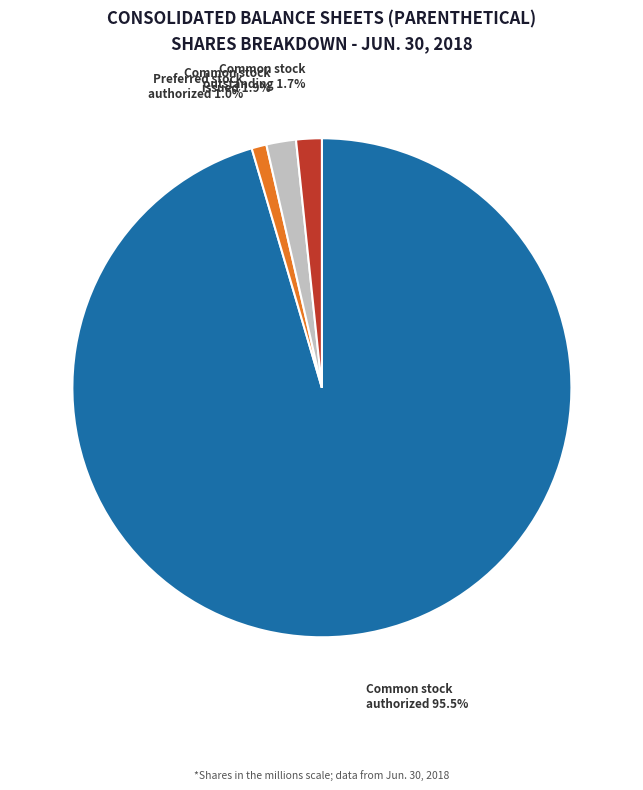

How many slices are in this pie chart?

4